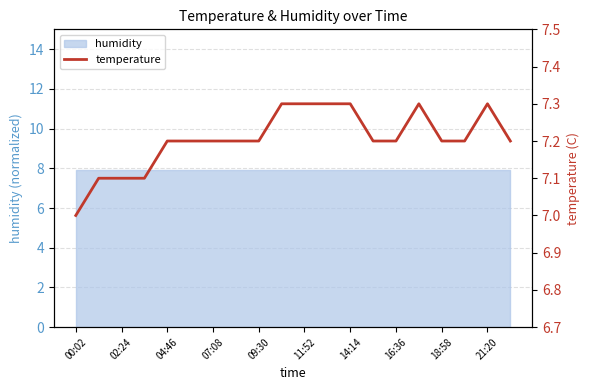

What is the maximum value shown in the chart?

7.3